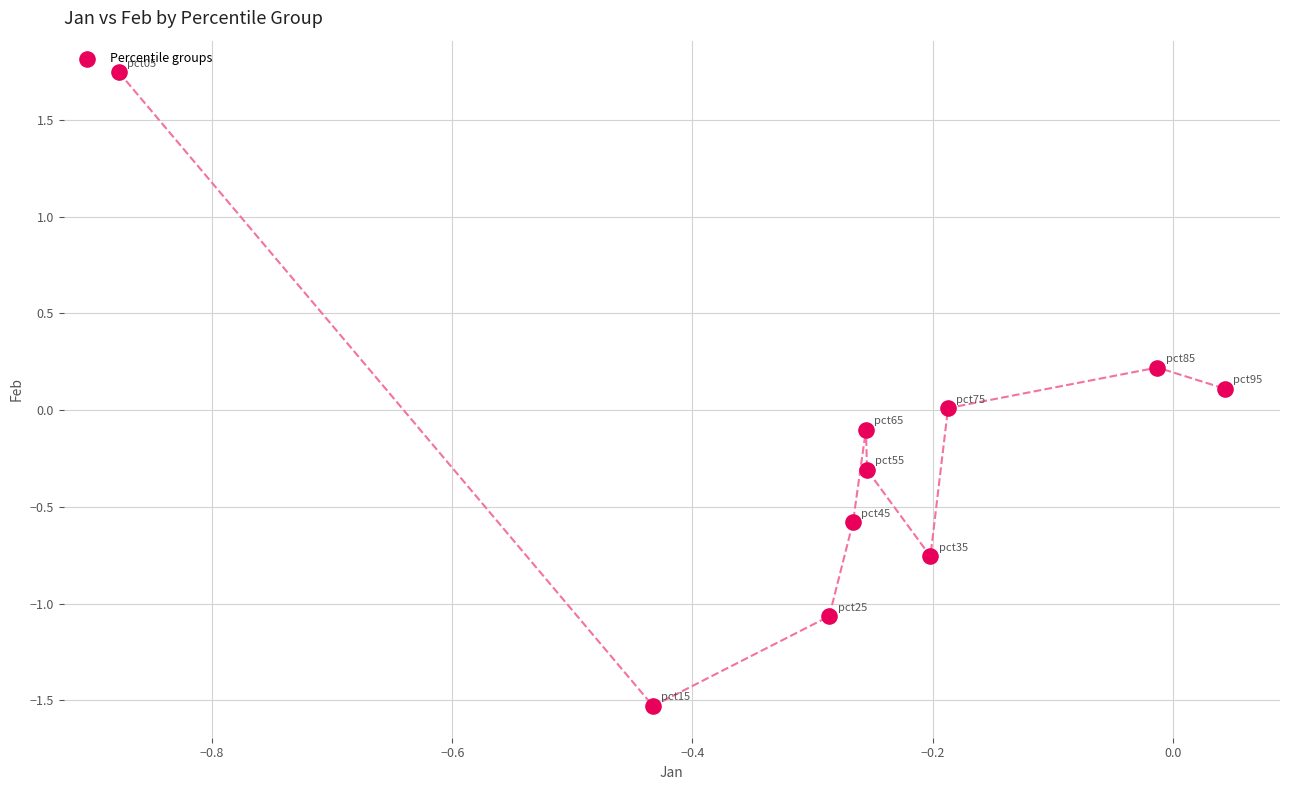

What is the range of Y values (max minus min)?

3.3